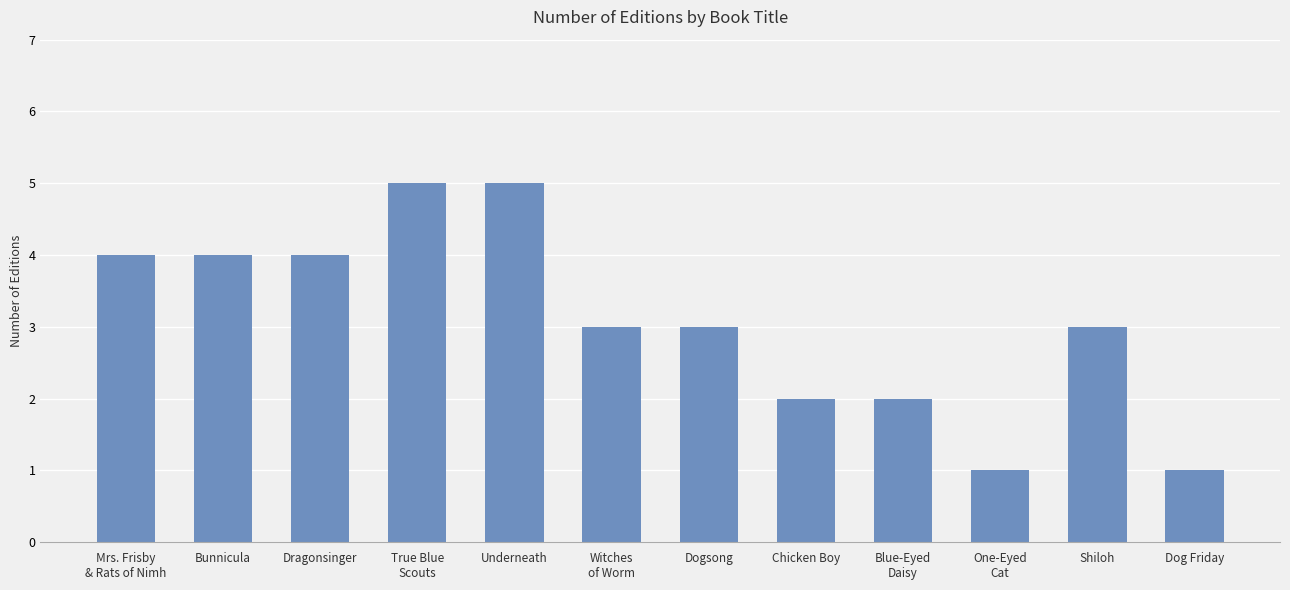

Reading left to right, transcribe all the data shown in this chart.

Mrs. Frisby
& Rats of Nimh=4	Bunnicula=4	Dragonsinger=4	True Blue
Scouts=5	Underneath=5	Witches
of Worm=3	Dogsong=3	Chicken Boy=2	Blue-Eyed
Daisy=2	One-Eyed
Cat=1	Shiloh=3	Dog Friday=1